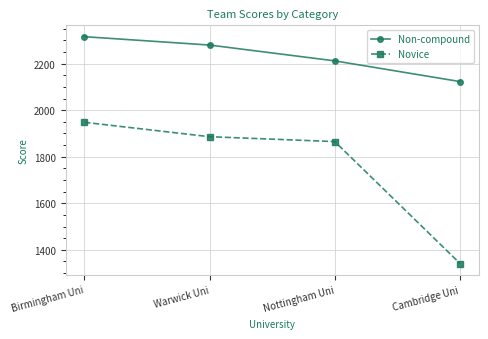

At how many categories does at least one series exceed 1962?

4